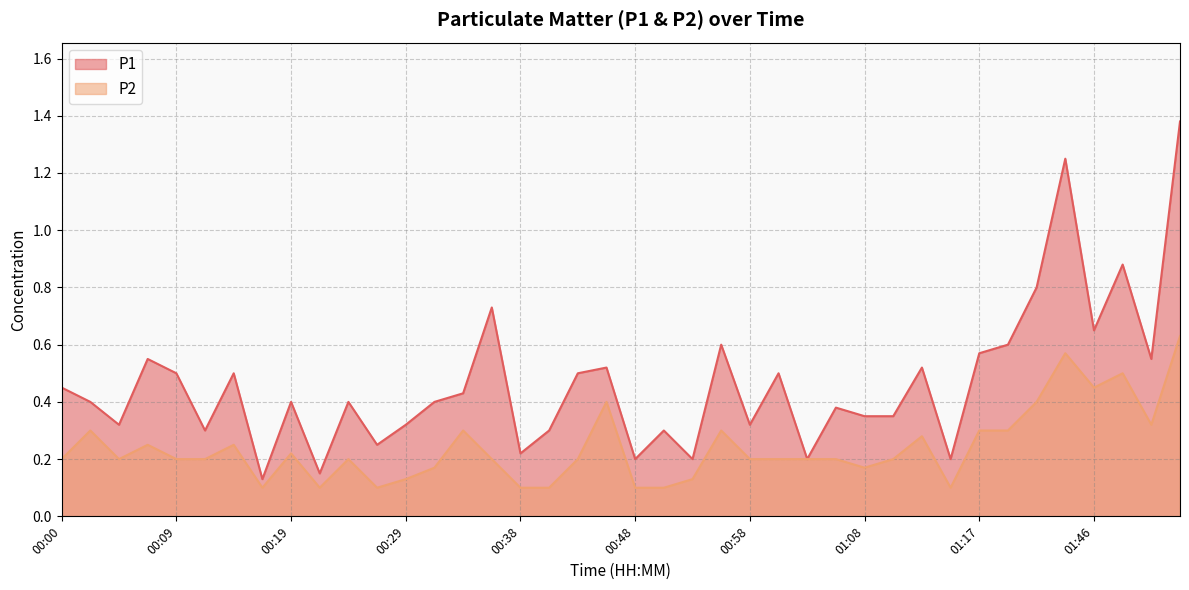

At which category does P1 reach its first local peak?

00:07